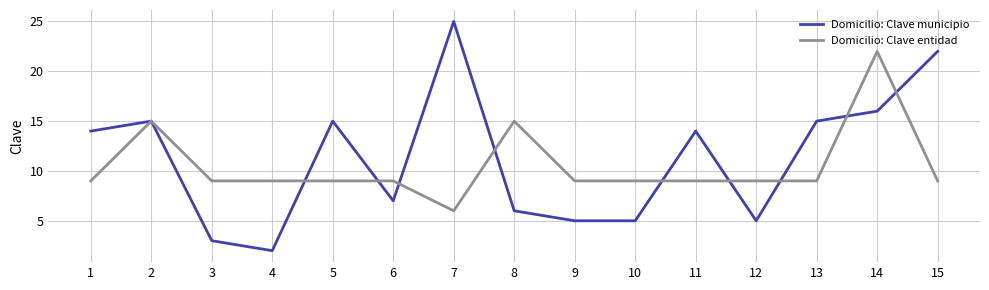

What is the sum of the Domicilio: Clave entidad values at 9 and 4?

18